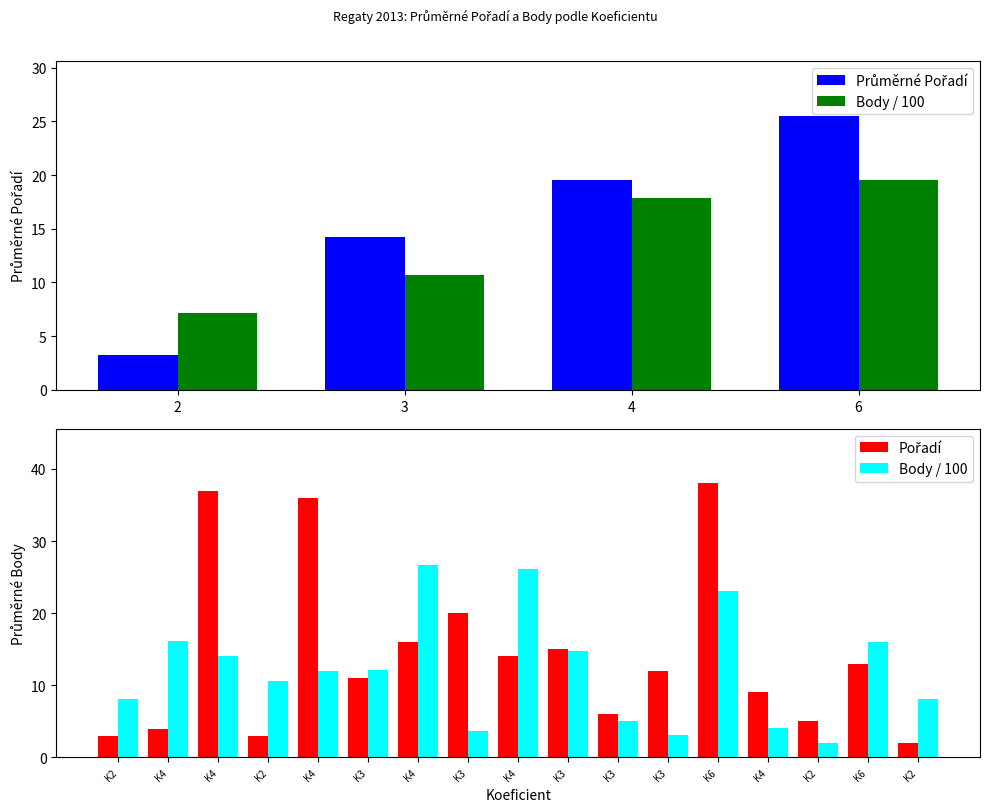

Which has a higher value, K3 or K6?

K6